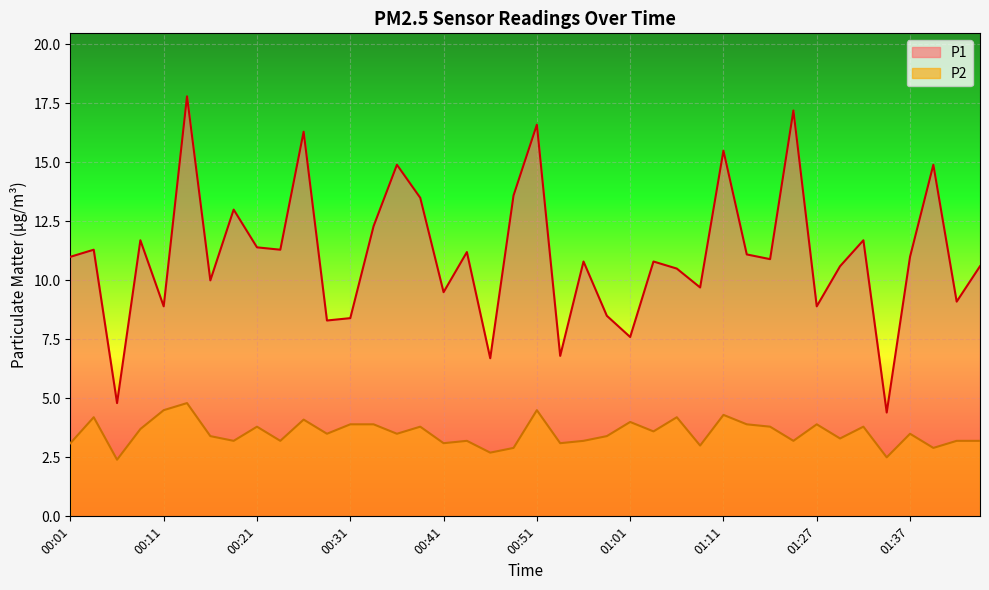

What is the smallest value displayed?

2.4